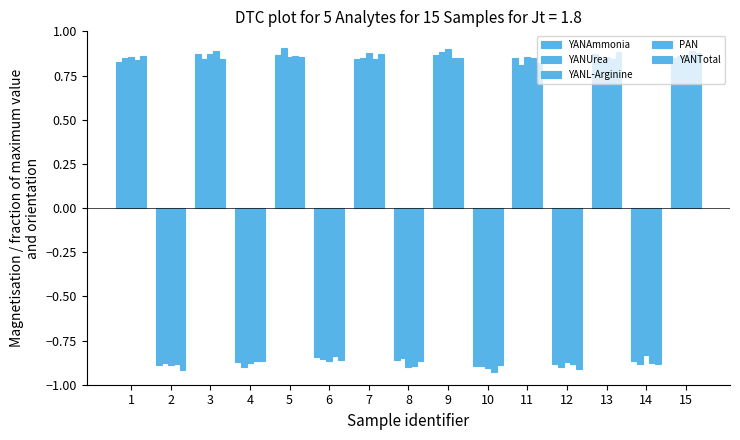

What is the difference between the highest and lowest values at 8?

0.1